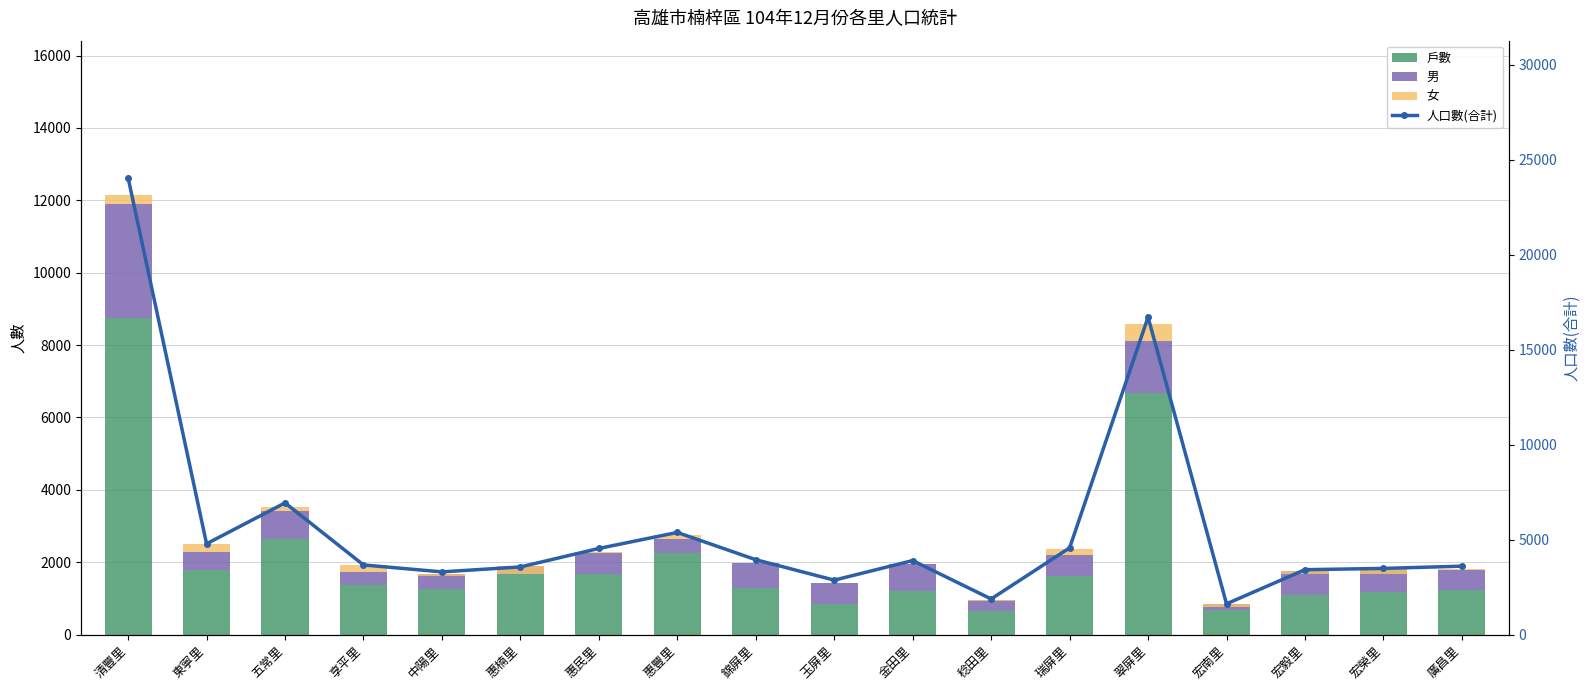

Where does the 人口數(合計) series first go above 3896?

清豐里